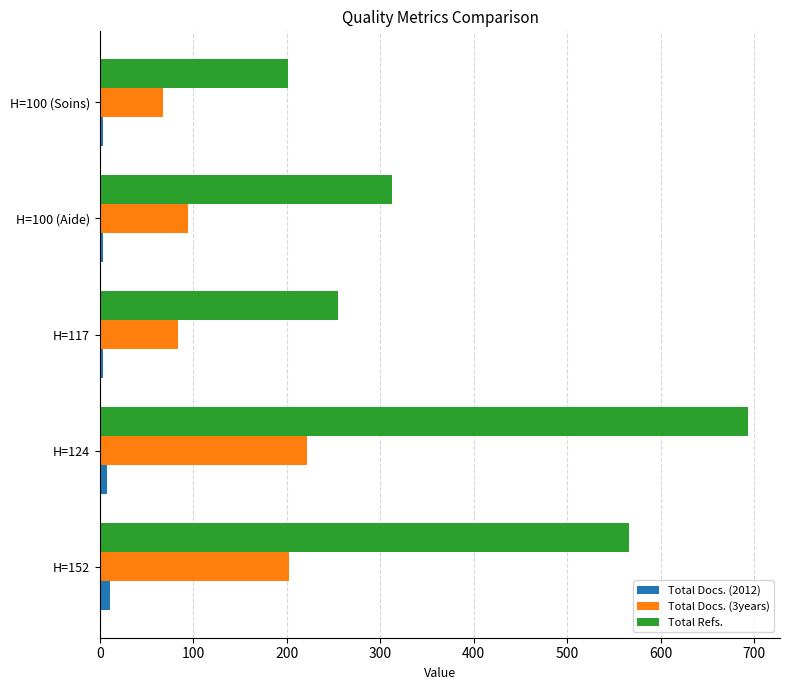

Count the number of data series in this chart.

3